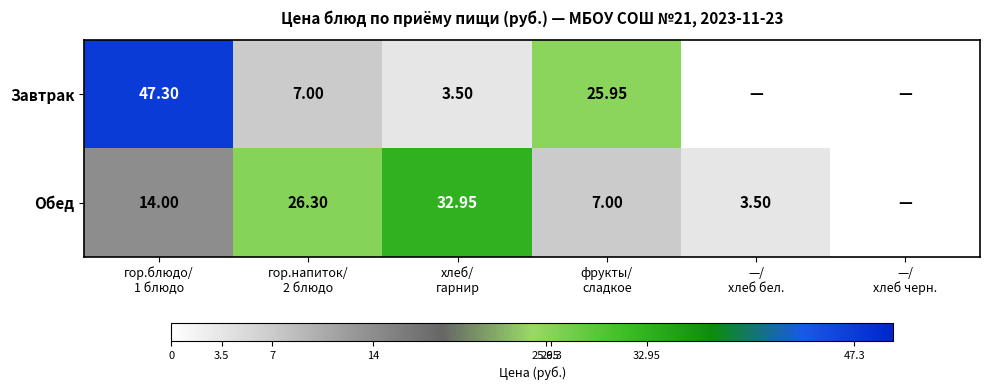

The Завтрак series shows 7.0 at гор.напиток/ 2 блюдо. True or false?

True